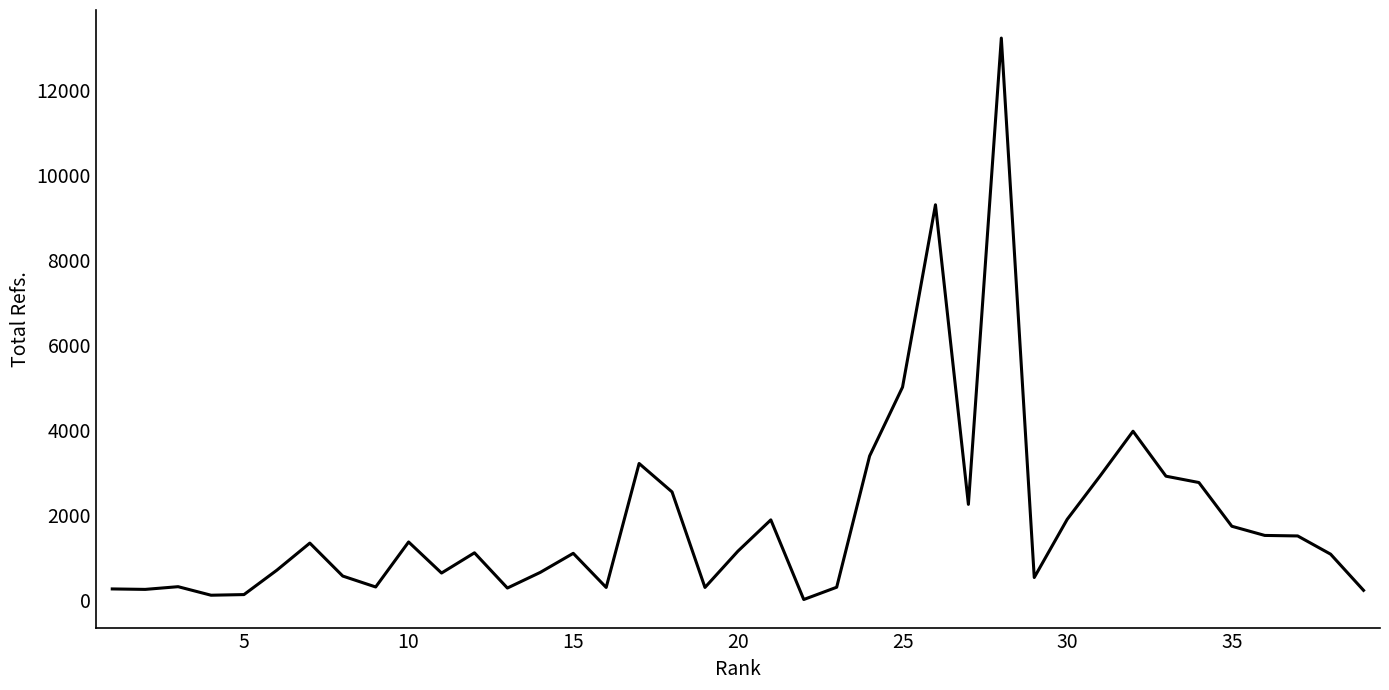

Is this an area chart (filled region under the line)?

No